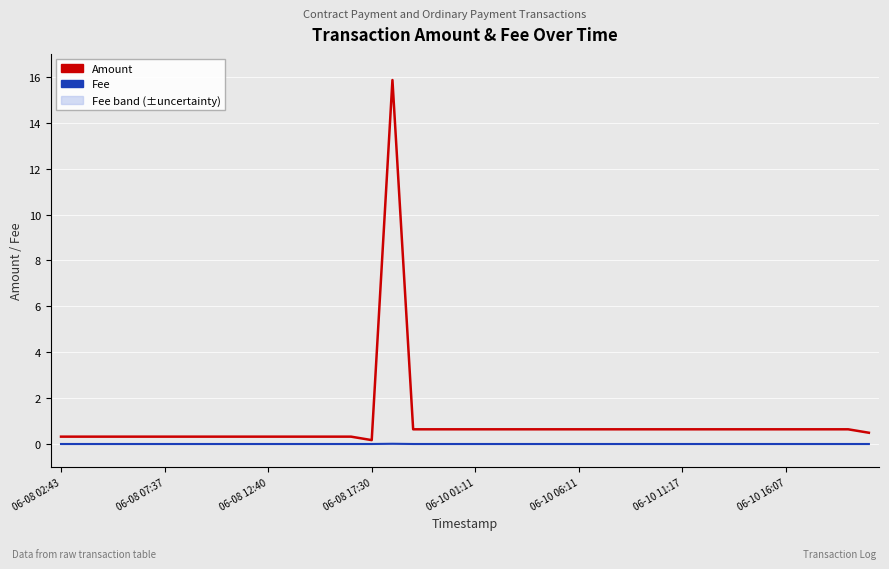

Where is the first local maximum for Amount?

16